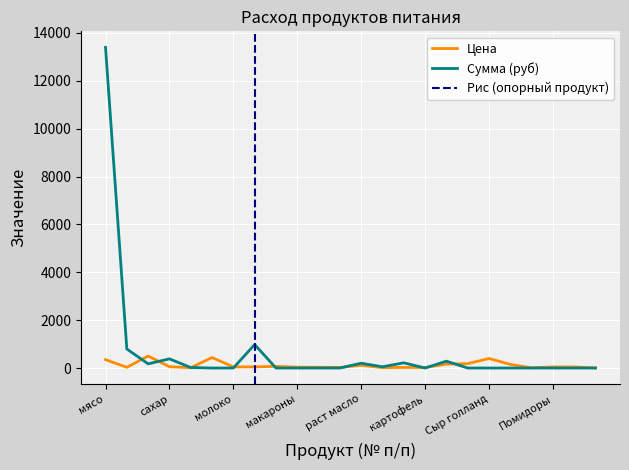

How many data points in Сумма (руб) are above 0?

10